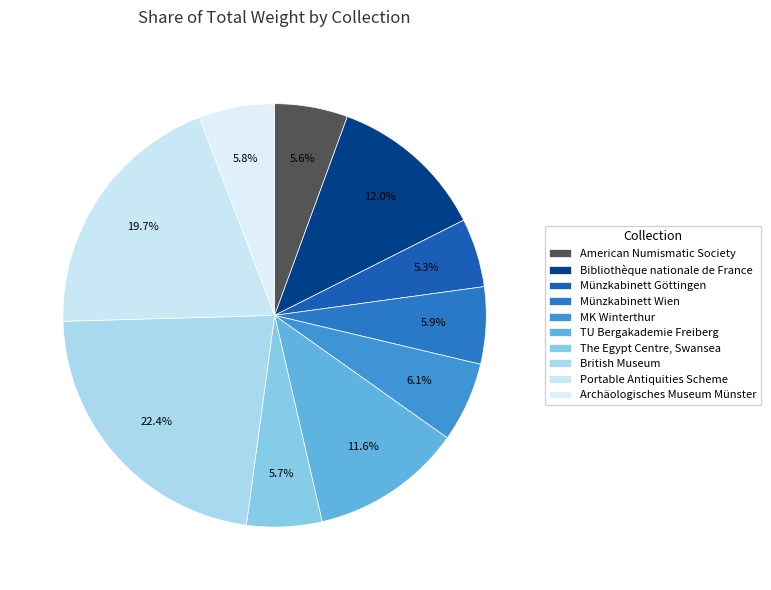

Combined, what portion of the pie is American Numismatic Society and Münzkabinett Wien?

11.5%